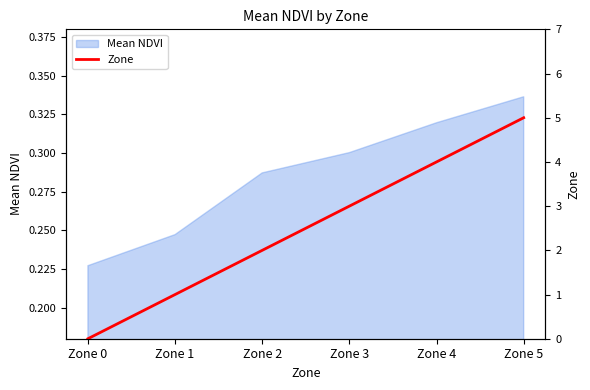

At which label is Mean NDVI closest to 0?

Zone 0